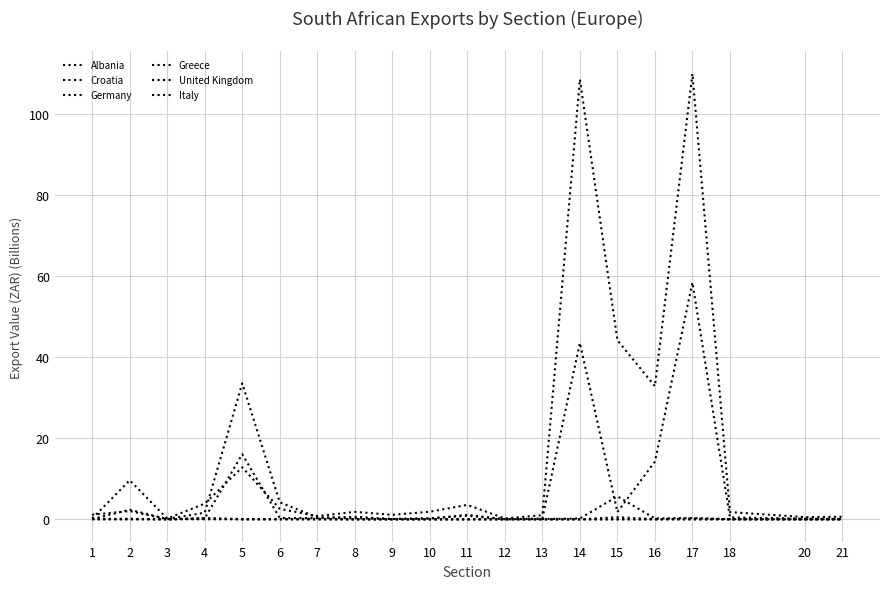

How many lines are shown in the chart?

6